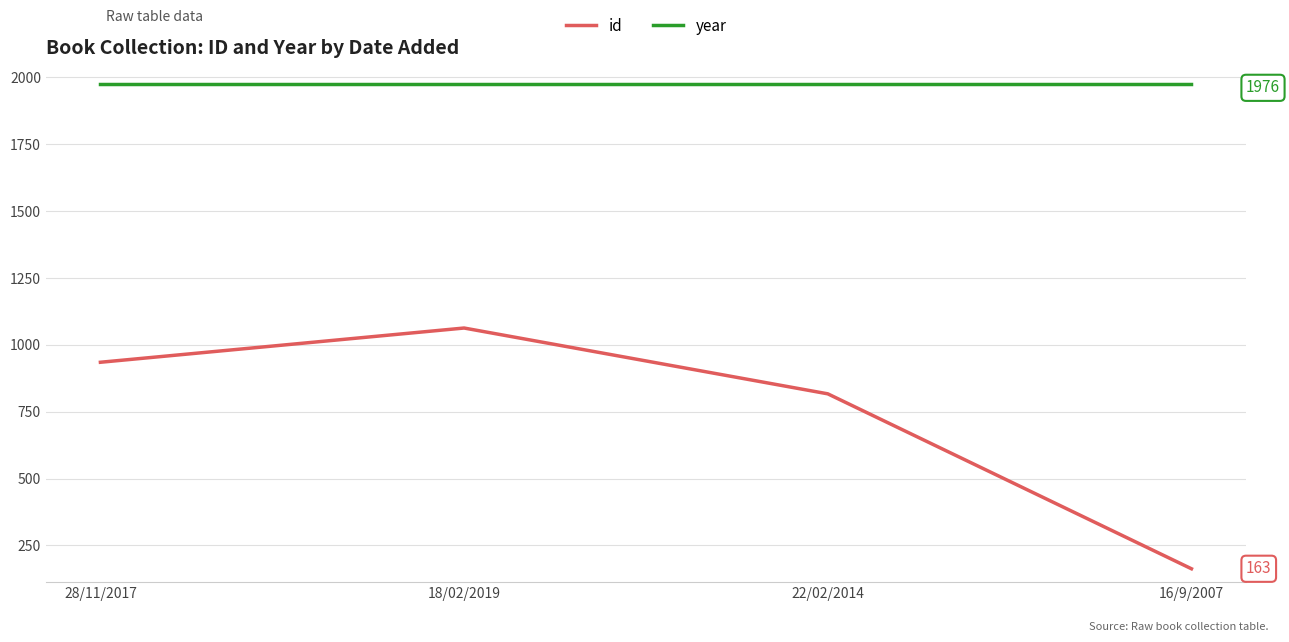

Between 28/11/2017 and 16/9/2007, which series saw the biggest shift?

id